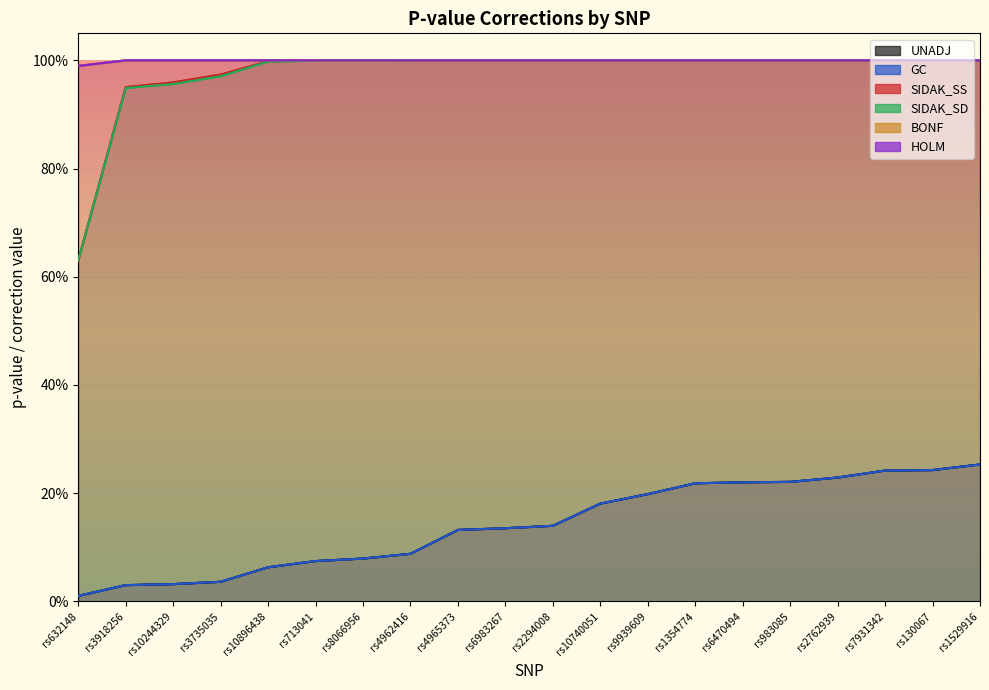

Which series has the largest total across all categories?

BONF